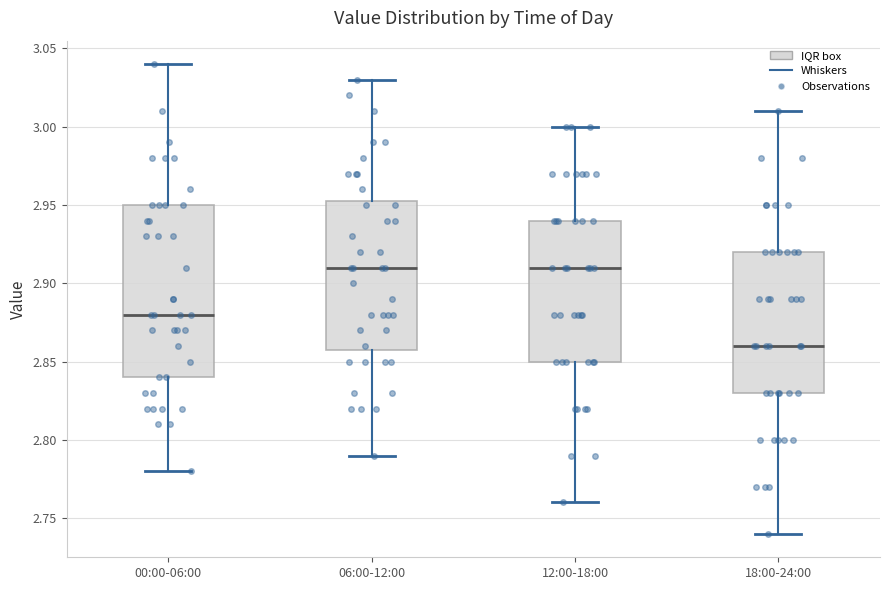

Where does the upper whisker of the box for 18:00-24:00 end on the y-axis? The values are not printed on the chart, so give them approximately, as read against the axis.

3.010